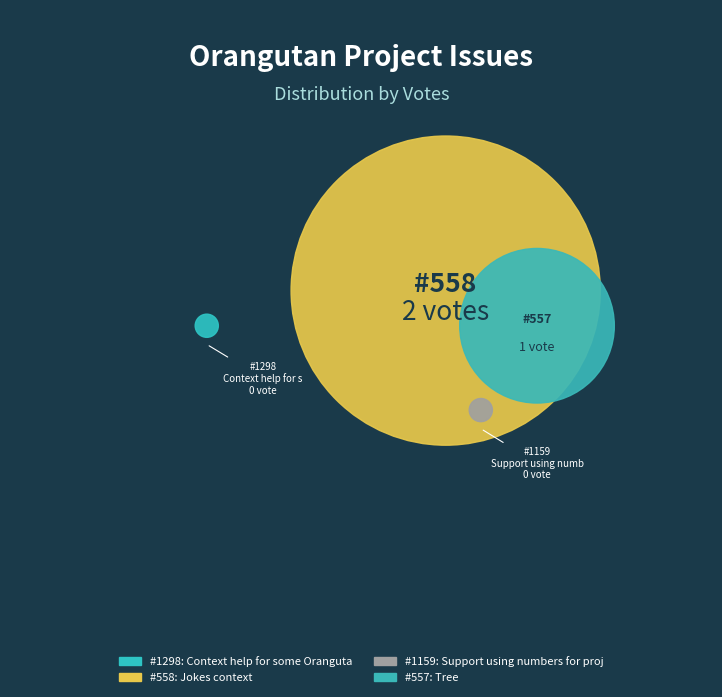

What is the change in value from 558 to 557?

-1